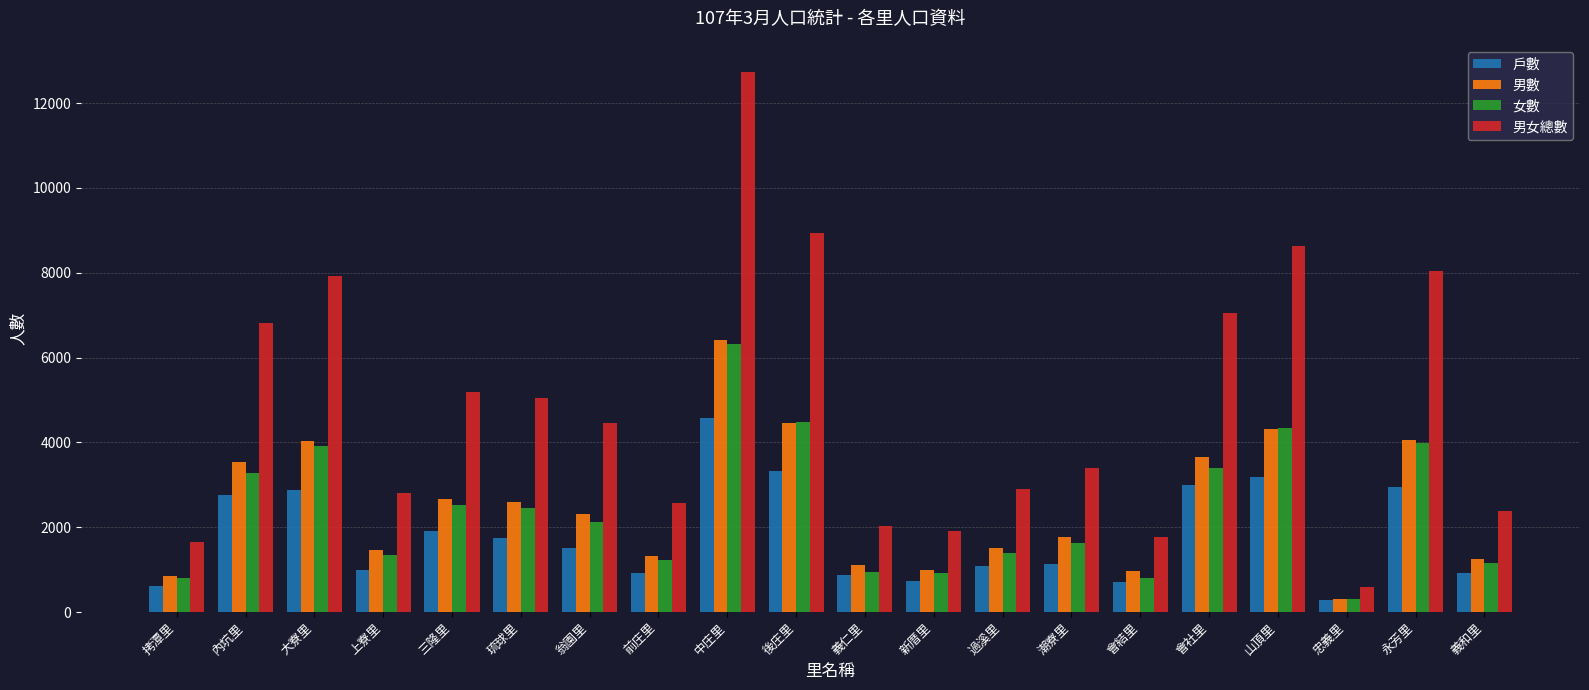

At which label is 戶數 closest to 2433?

內坑里